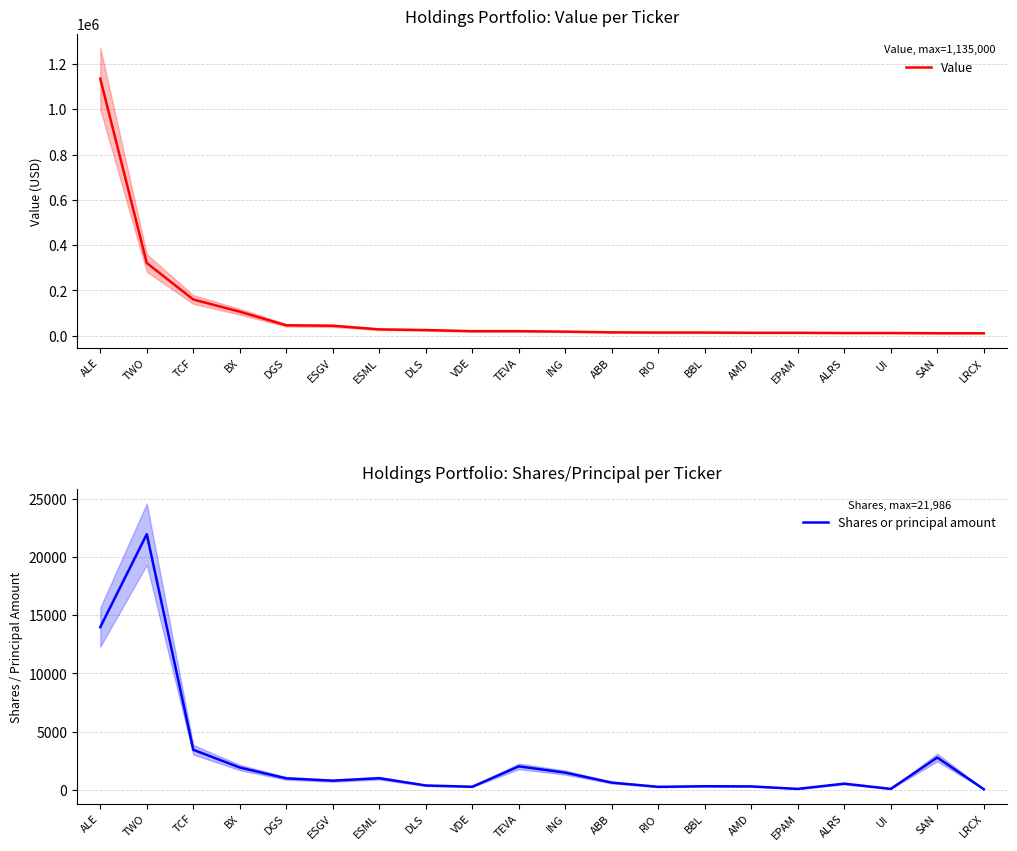

In Shares or principal amount, how many points are lower than both neighbors (excluding endpoints)?

5